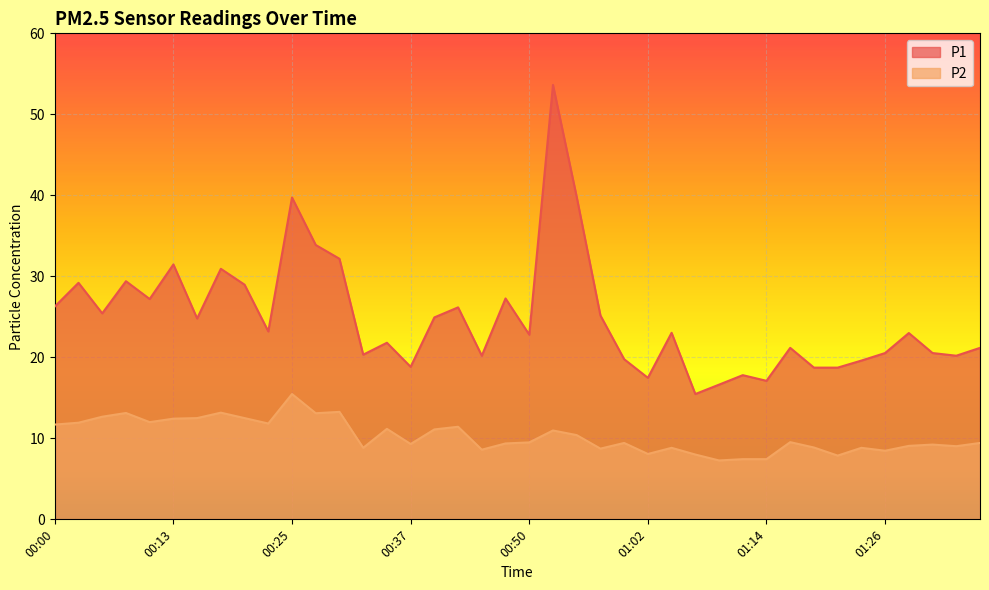

Which has a higher value, 00:20 or 00:50?

00:20